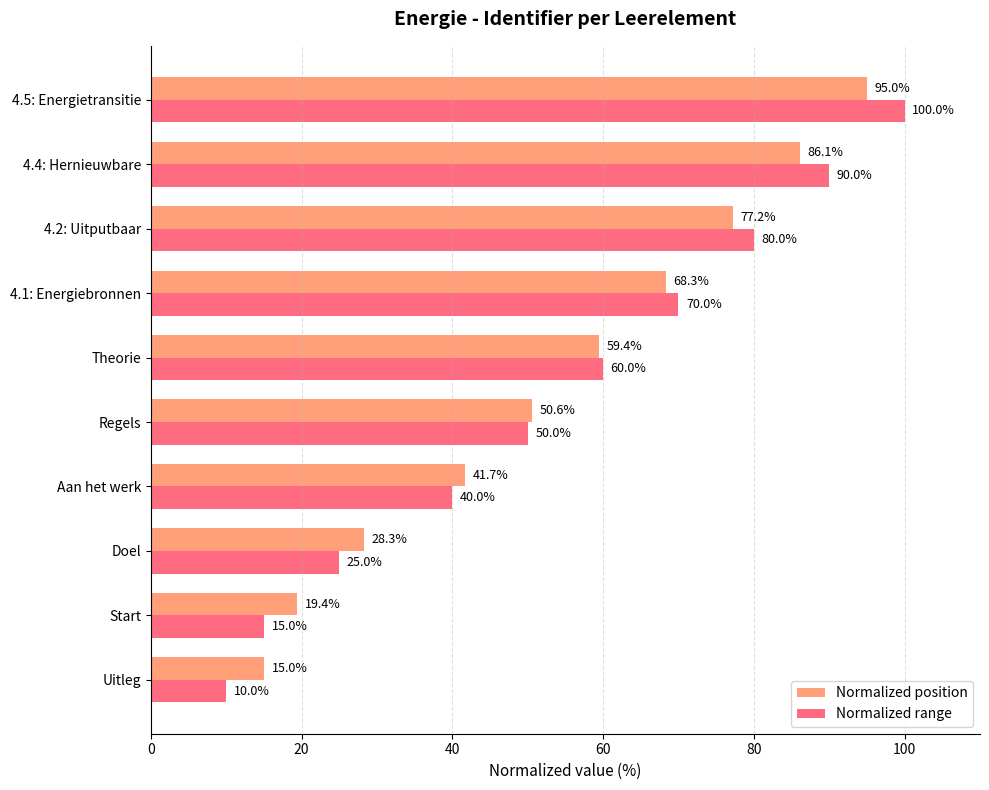

Which series changed the most between Start and Regels?

Normalized range